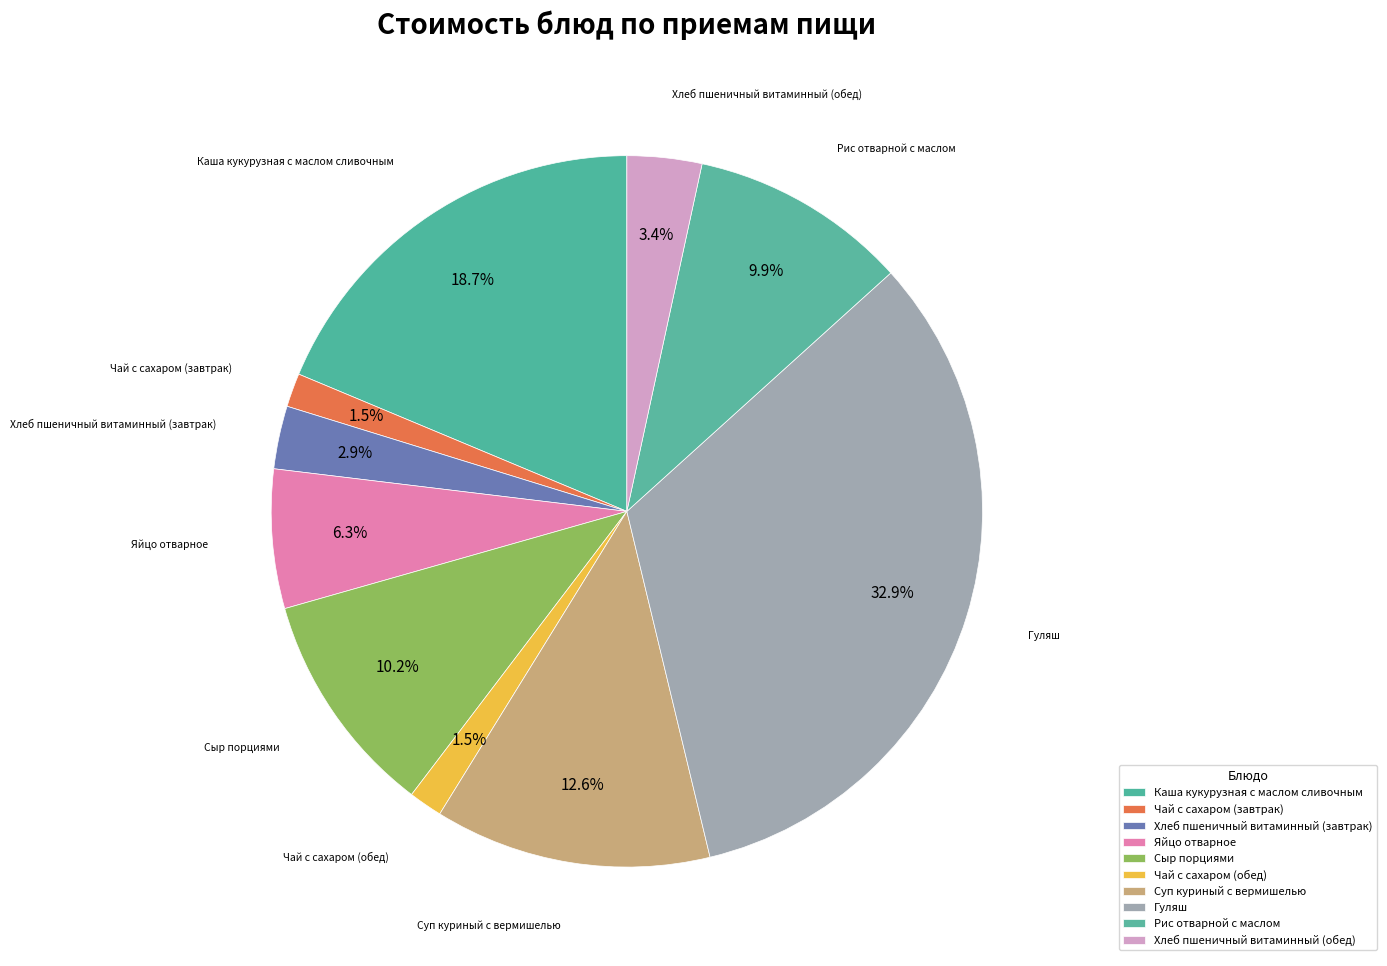

To the nearest percent, what percentage of the pie is Чай с сахаром (обед)?

2%